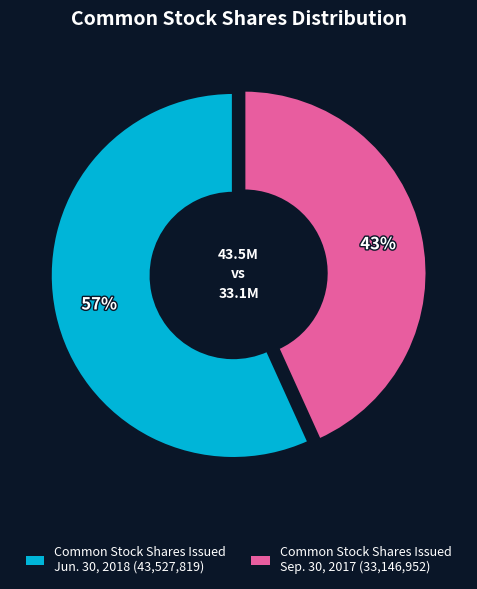

Which category accounts for the majority?

Common Stock Shares Issued Jun. 30, 2018